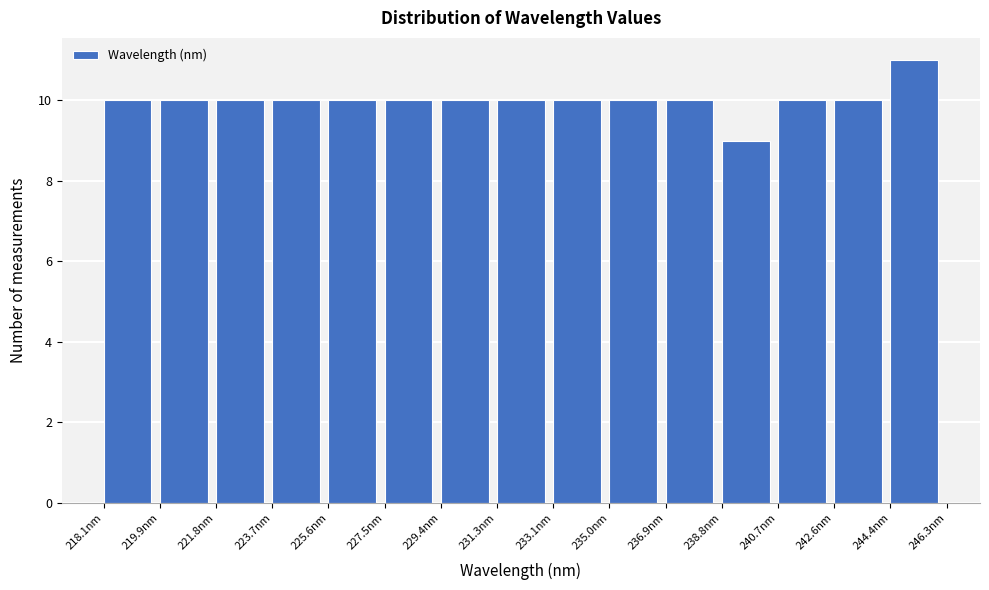

Reading left to right, list every bar in this chart as the range it spans on the x-axis followed by its height. Neither the bar edges nor the heights are printed on the chart, so give them approximately, as read against the axes.

218.0 to 220.0: 10
220.0 to 221.8: 10
221.8 to 223.8: 10
223.8 to 225.6: 10
225.6 to 227.4: 10
227.4 to 229.4: 10
229.4 to 231.2: 10
231.2 to 233.2: 10
233.2 to 235.0: 10
235.0 to 237.0: 10
237.0 to 238.8: 10
238.8 to 240.6: 9
240.6 to 242.6: 10
242.6 to 244.4: 10
244.4 to 246.4: 11